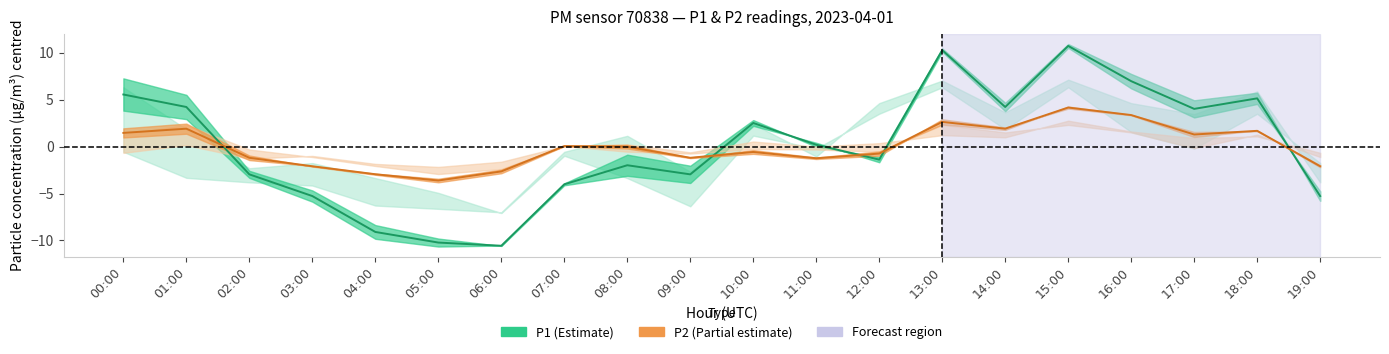

Rank the series by their maximum value, from highest to lowest.

P1_upper, P1, P1_lower, P2, P2_upper, P2_lower